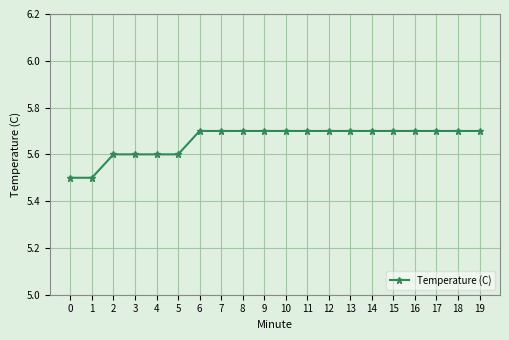

Reading right to left, what are all the values shown in this chart?

19=5.7	18=5.7	17=5.7	16=5.7	15=5.7	14=5.7	13=5.7	12=5.7	11=5.7	10=5.7	9=5.7	8=5.7	7=5.7	6=5.7	5=5.6	4=5.6	3=5.6	2=5.6	1=5.5	0=5.5